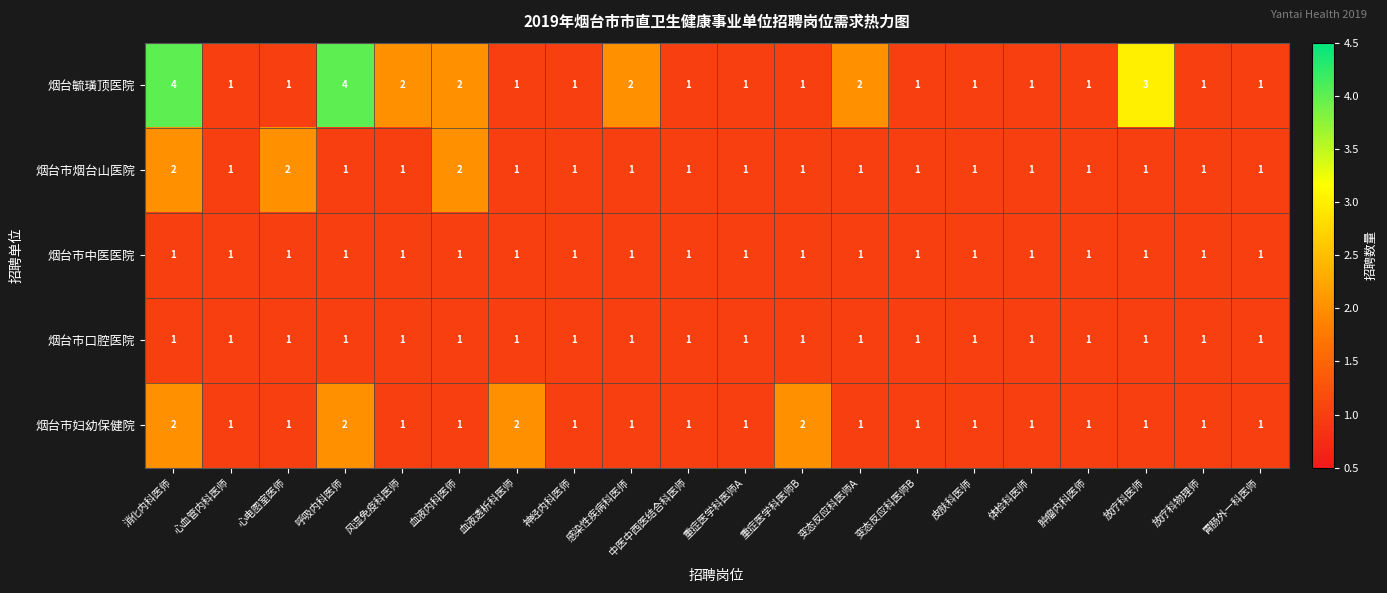

How many 烟台市烟台山医院 values are between 1 and 2?

20